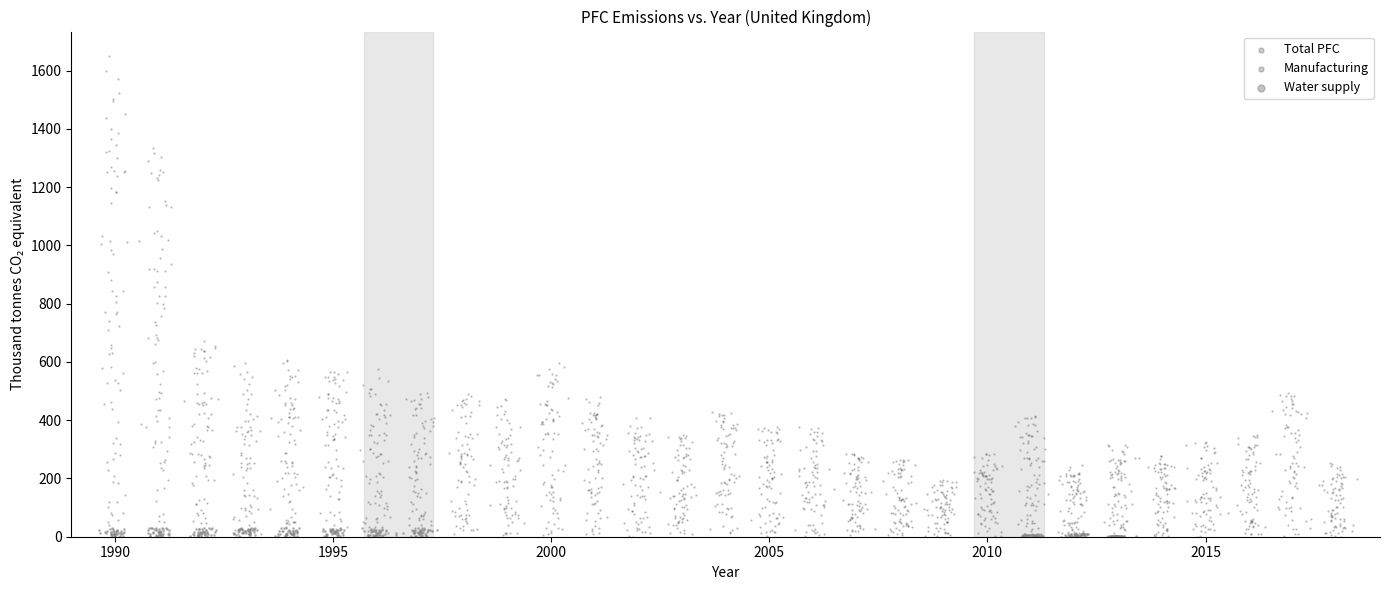

Which series reaches the maximum Y coordinate?

Total PFC